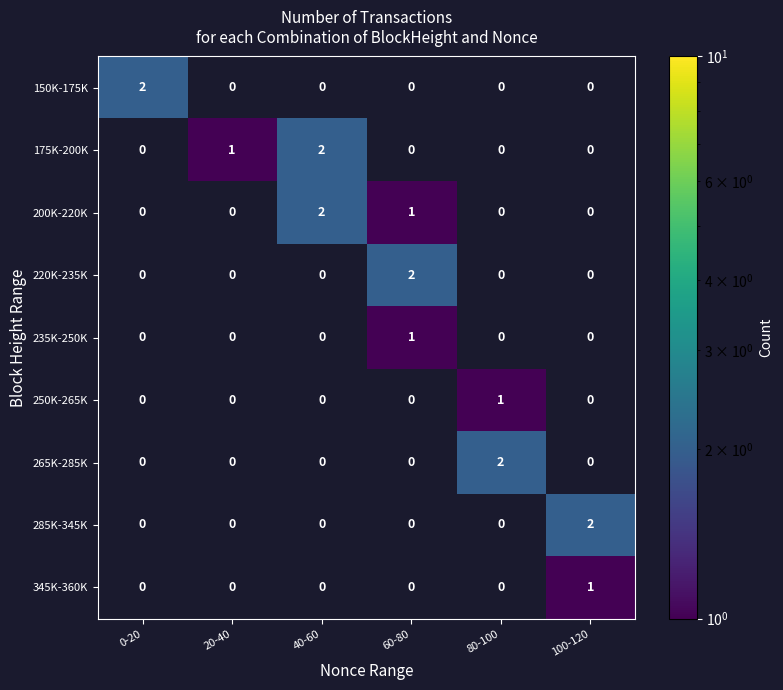

At which category does the chart reach its peak across all series?

0-20